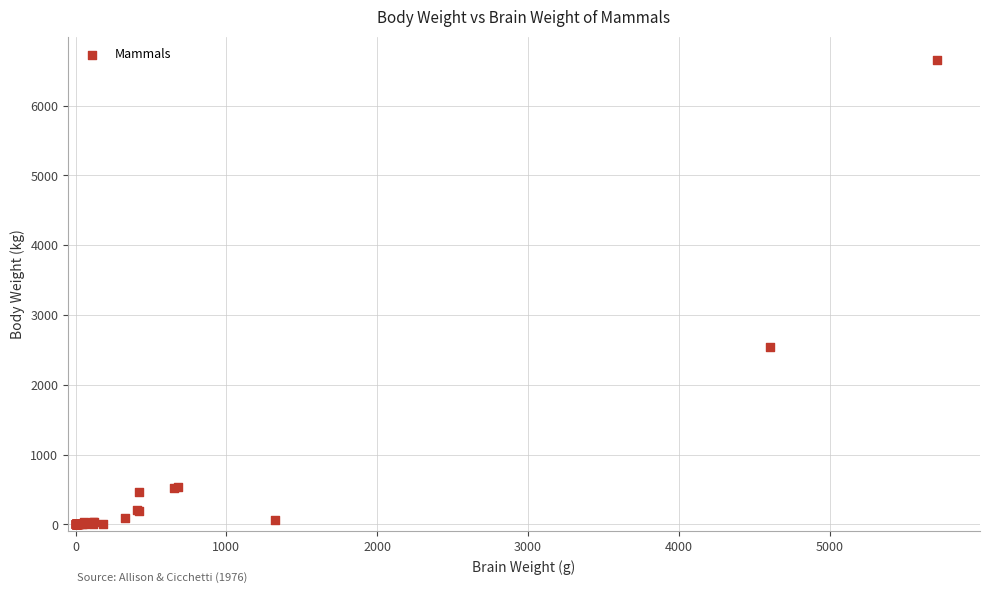

What Y value in the scatter plot is closest to 3327?

2547.0